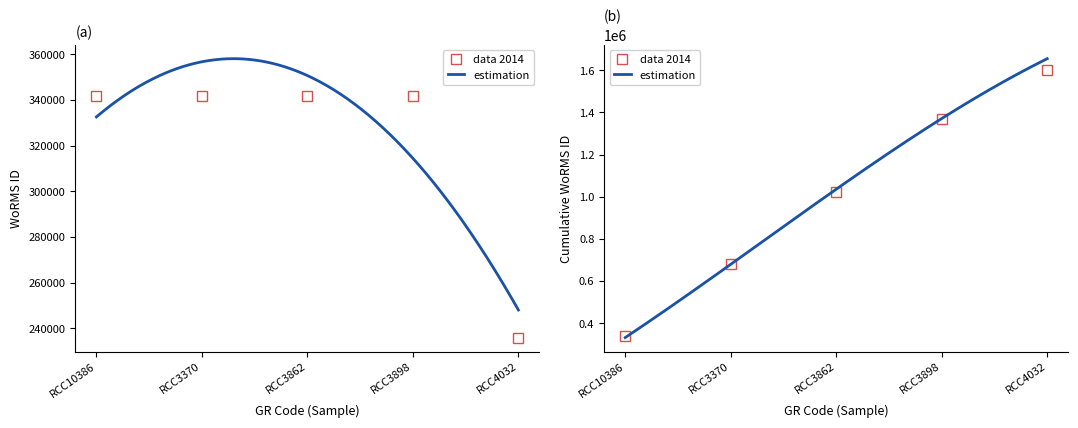

What is the smallest value displayed?

235954